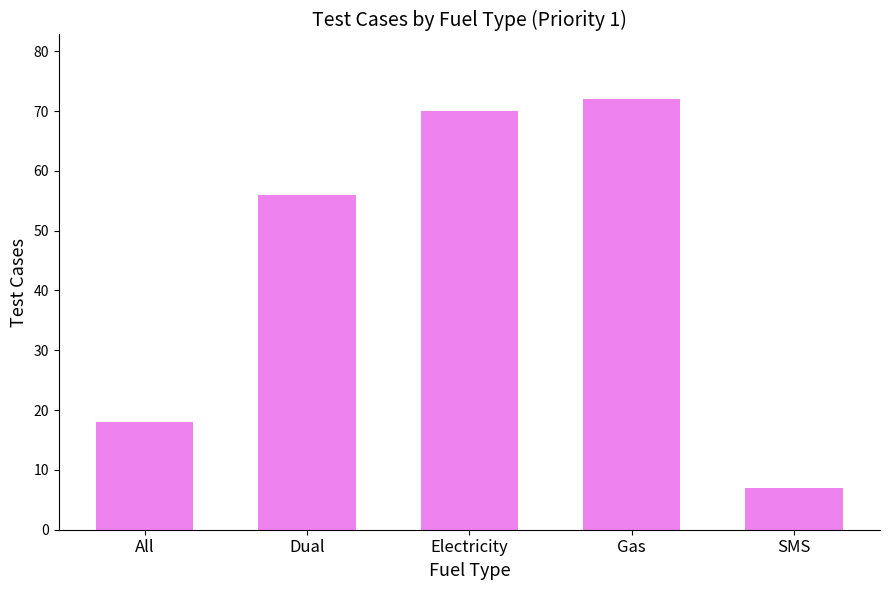

Count the number of categories in the chart.

5